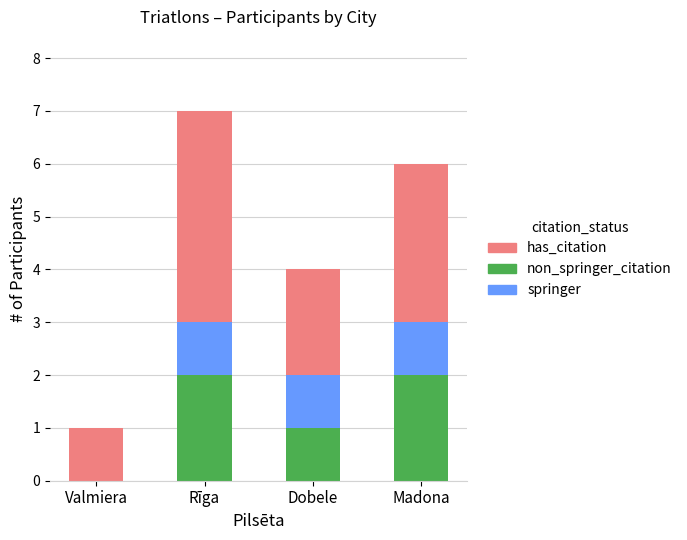

What is the total value across all series at Madona?

6